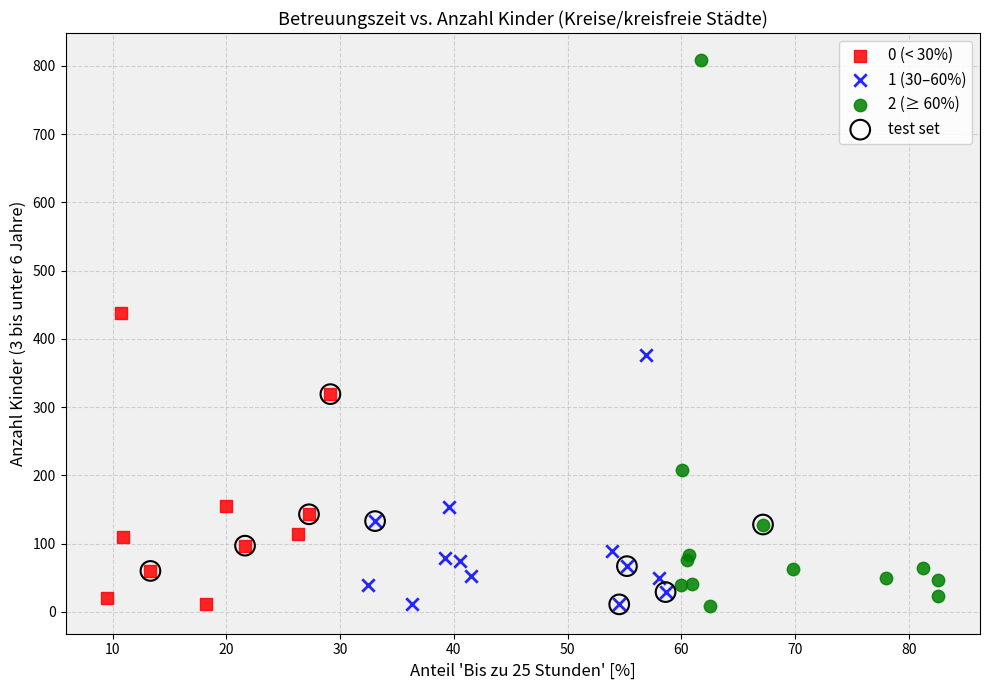

Which series has the widest spread of Y values?

2 (≥ 60%)